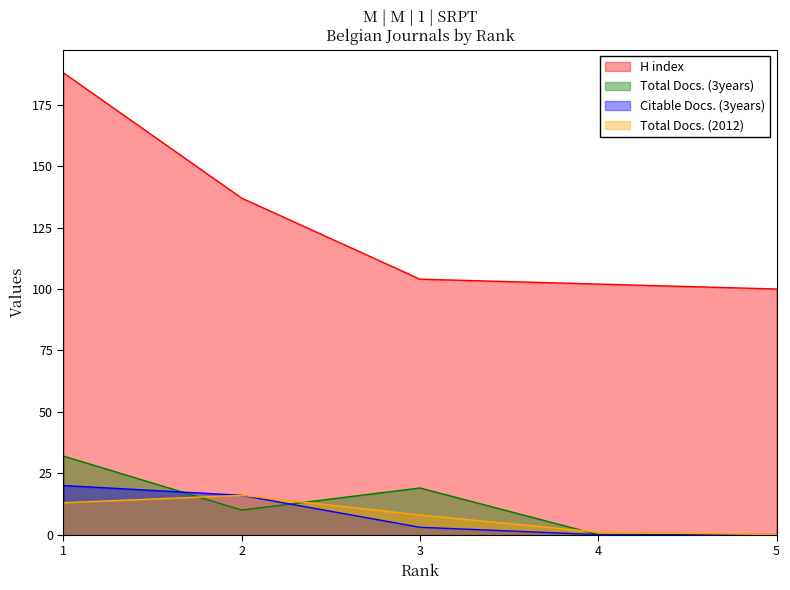

What are all the series names shown in the legend?

H index, Total Docs. (3years), Citable Docs. (3years), Total Docs. (2012)